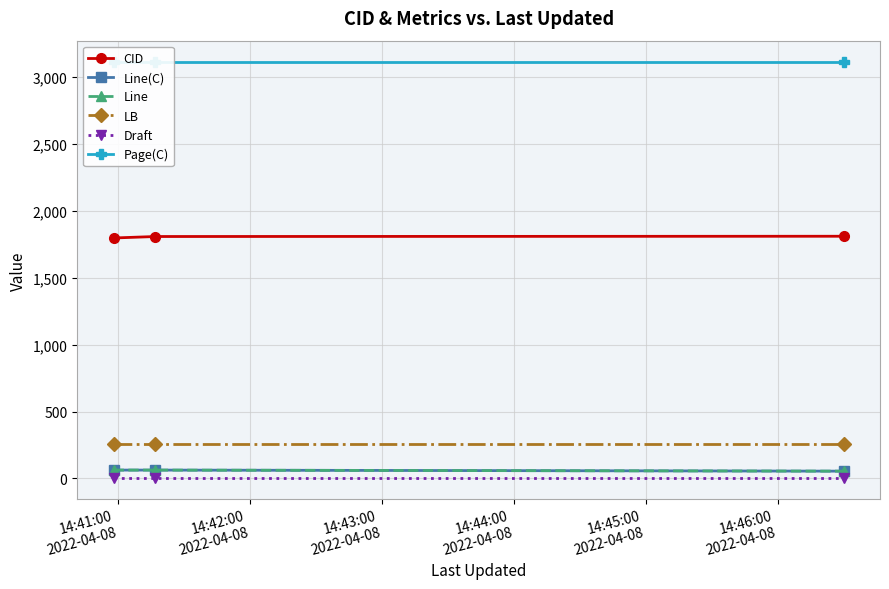

What is the minimum value shown in the chart?

1